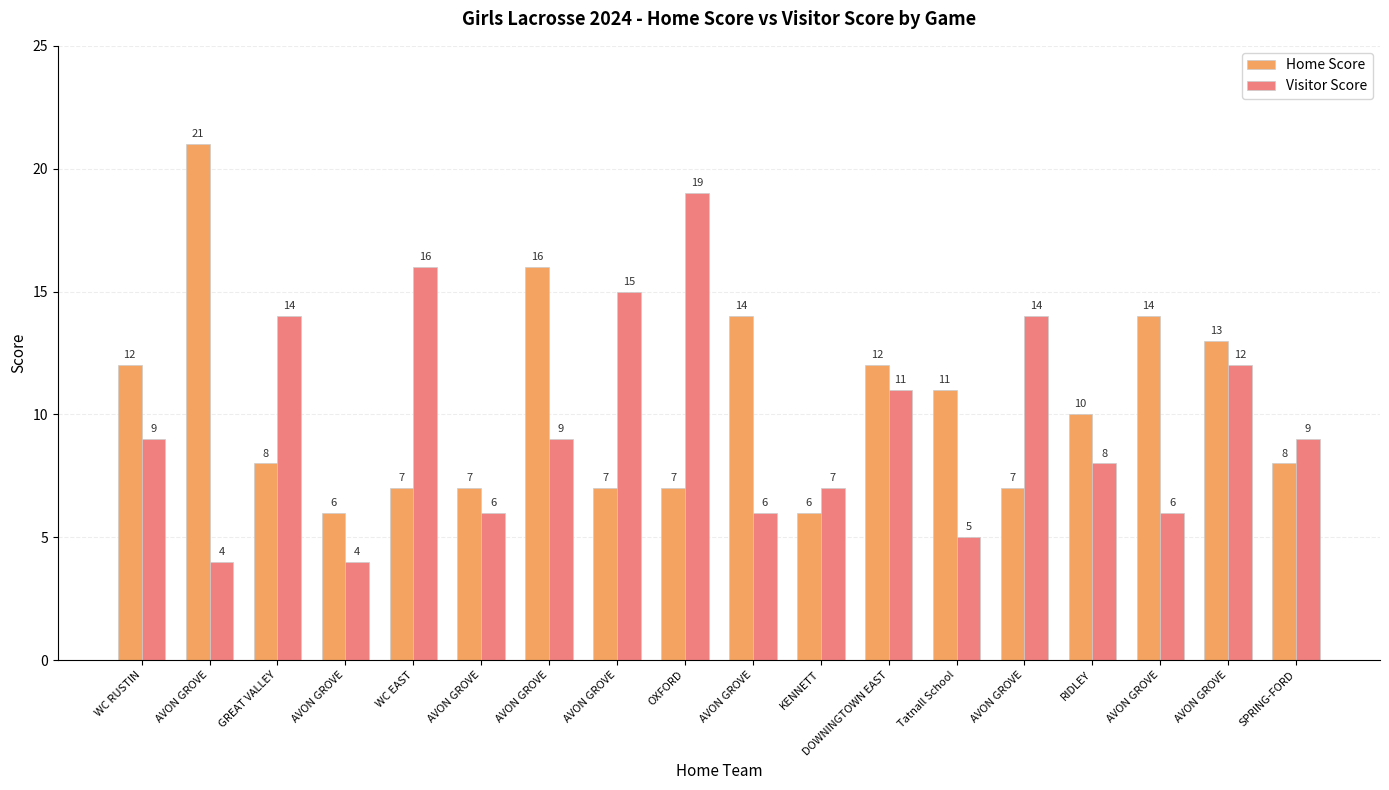

What is the value of the Home Score bar at the 5th from the left?

7